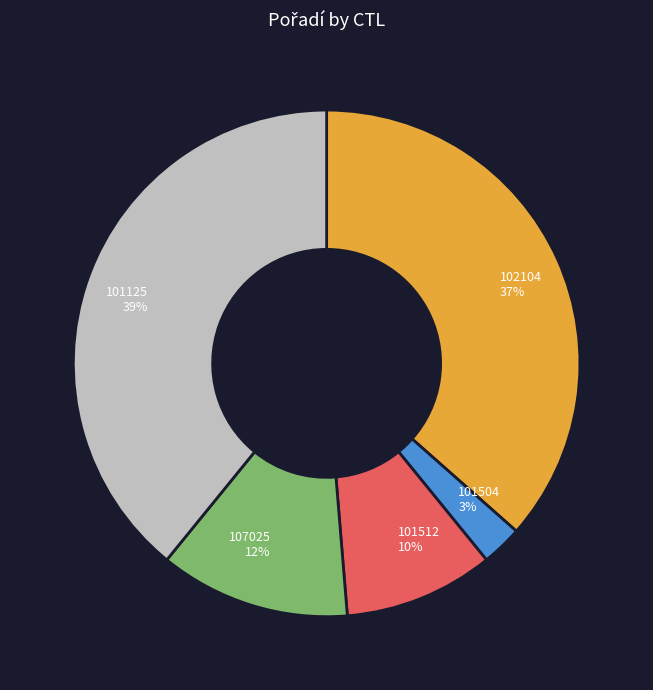

Approximately how many times larger is the value at 101125 compared to 102104?

1.1